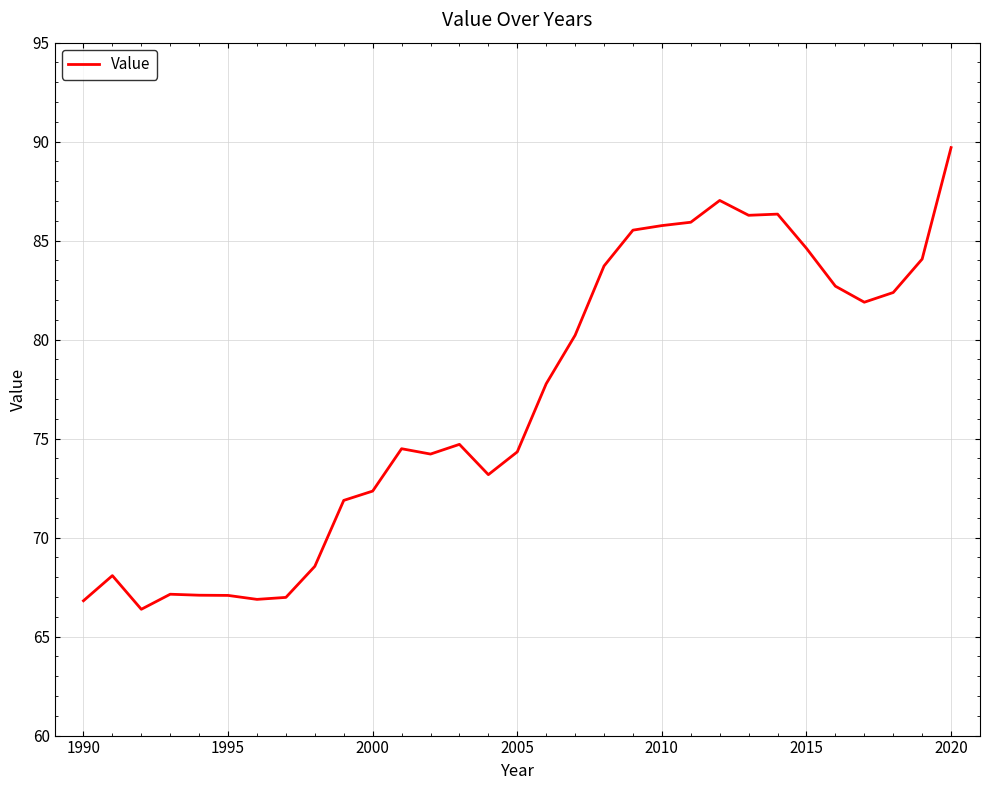

What is the smallest value displayed?

66.4